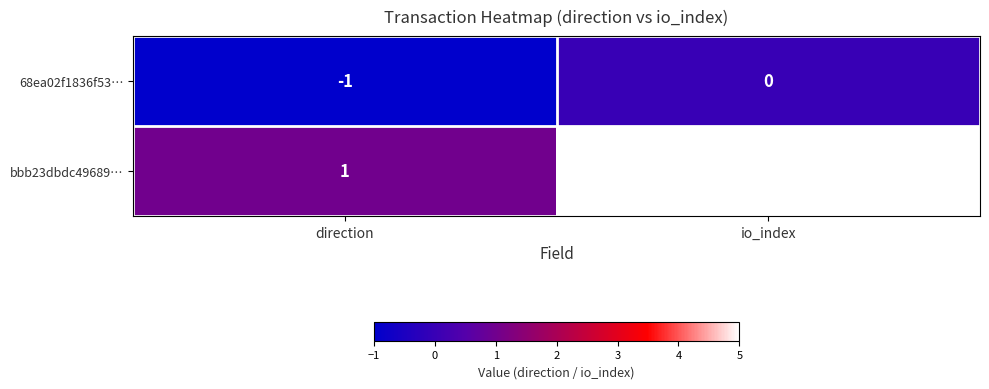

Where is 68ea02f1836f53… nearest to the value 0?

io_index